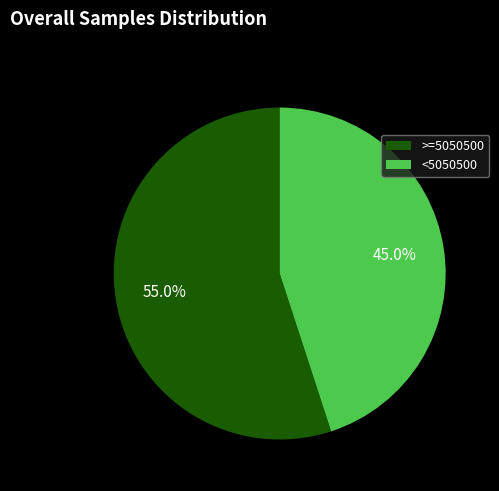

What percentage do <5050500 and >=5050500 together represent?

100.0%